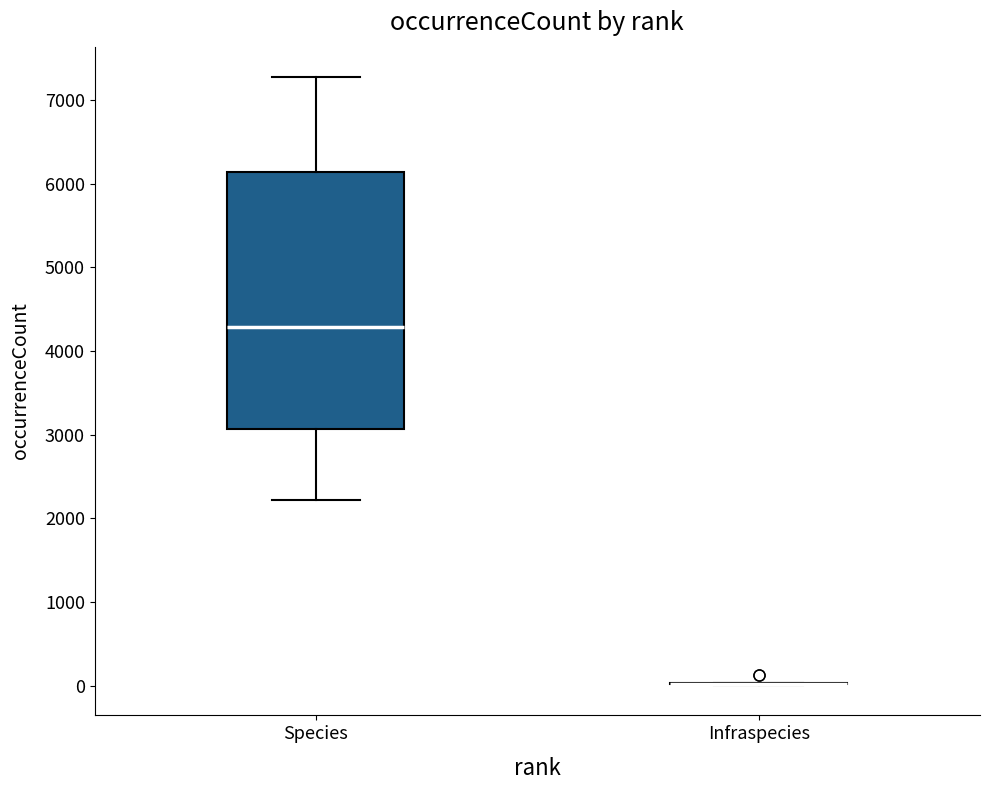

Comparing the boxes themselves (not the whiskers), which one is the tallest?

Species